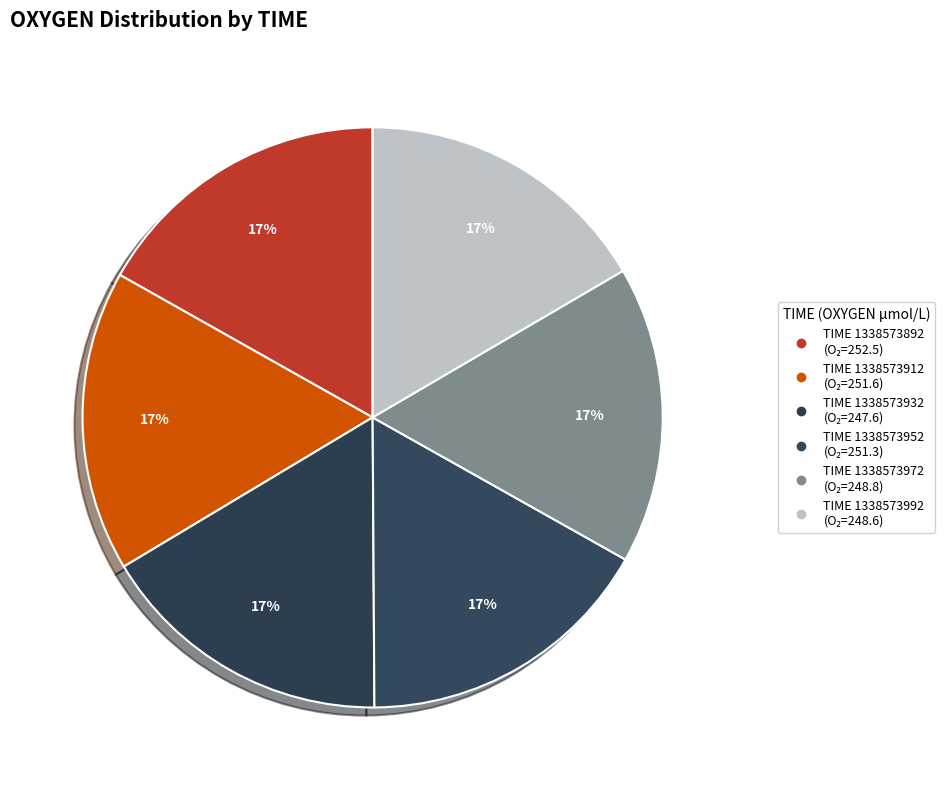

How many slices are in this pie chart?

6